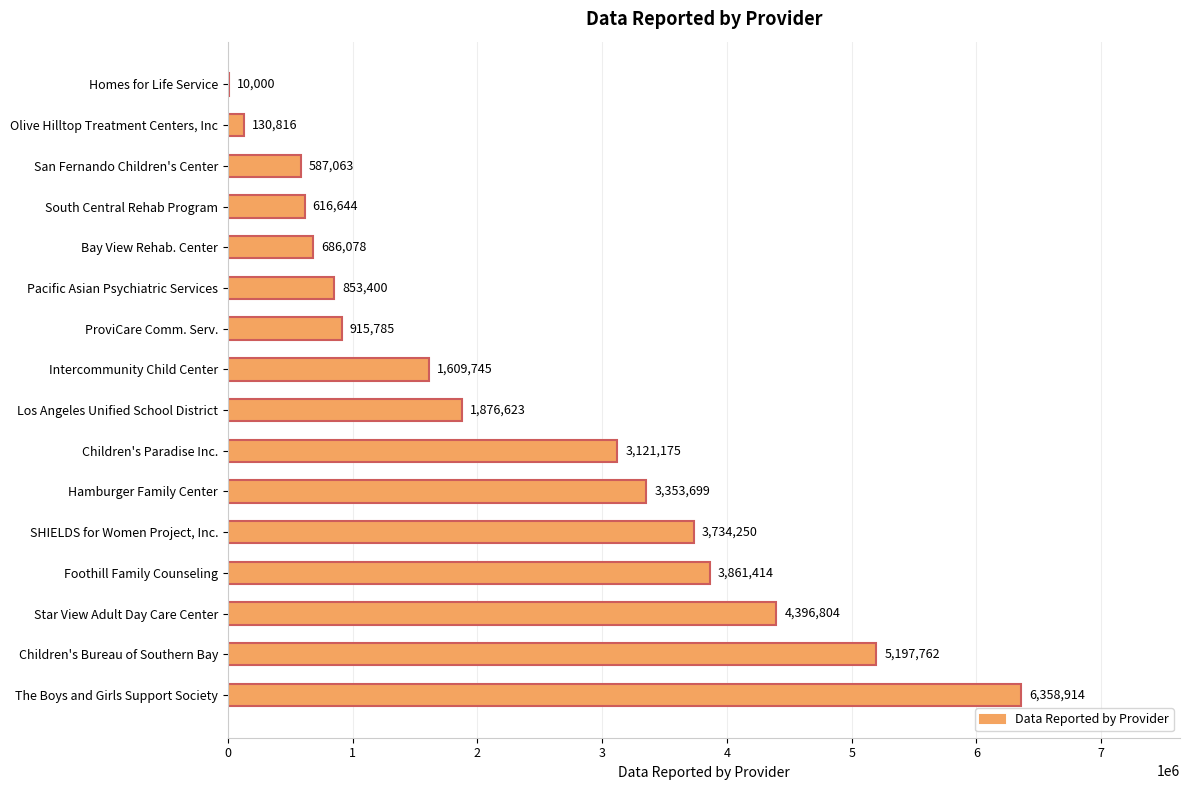

What is the sum of all values?

37310172